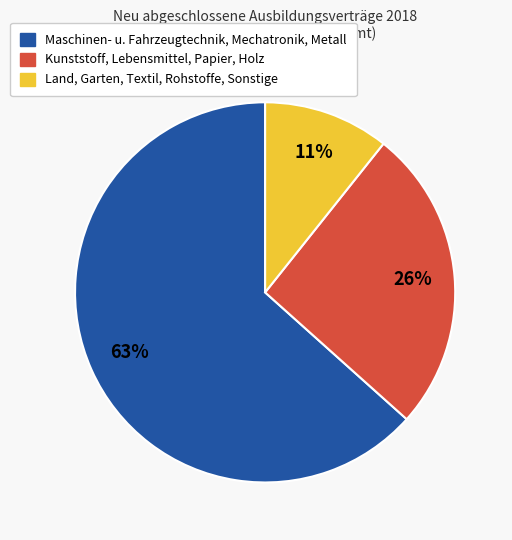

How many segments does this pie chart have?

3